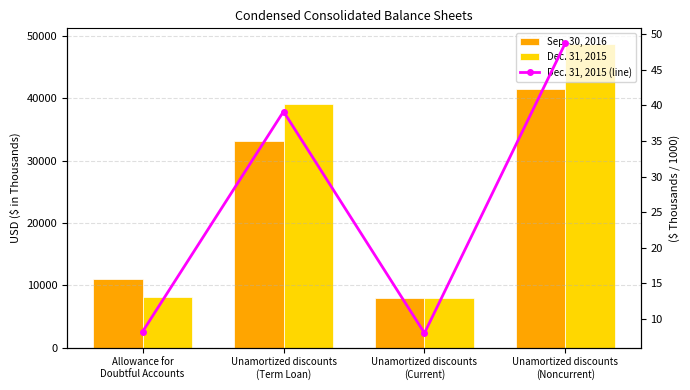

What is the value of the Dec. 31, 2015 bar at the 1st from the left?

8176.0